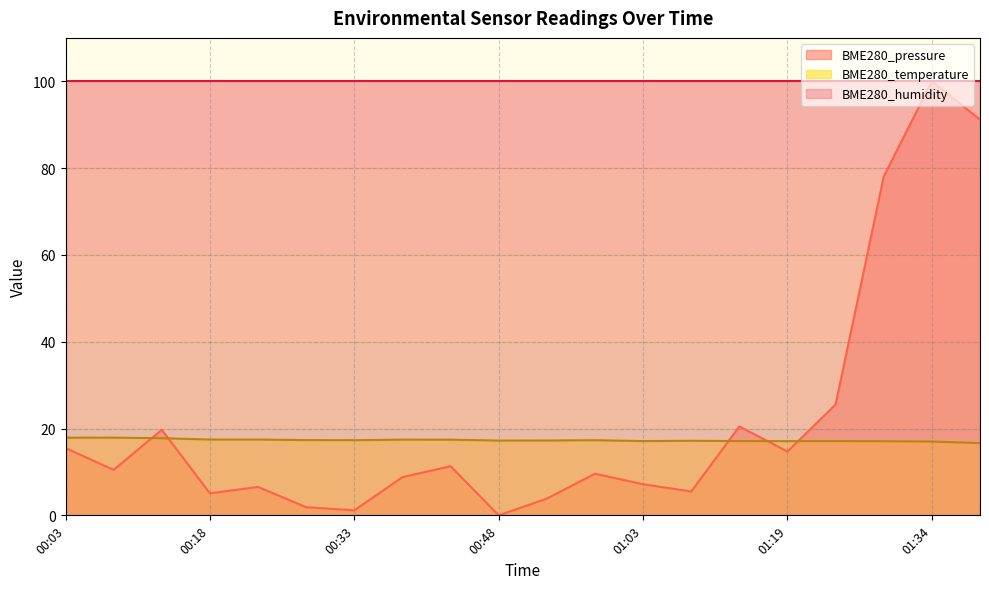

What is the total value across all series at 00:03?

133.4